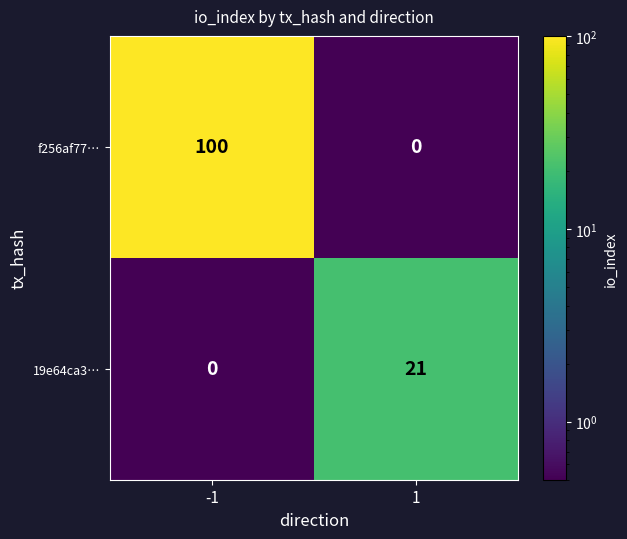

Between -1 and 1, which series saw the biggest shift?

f256af77…